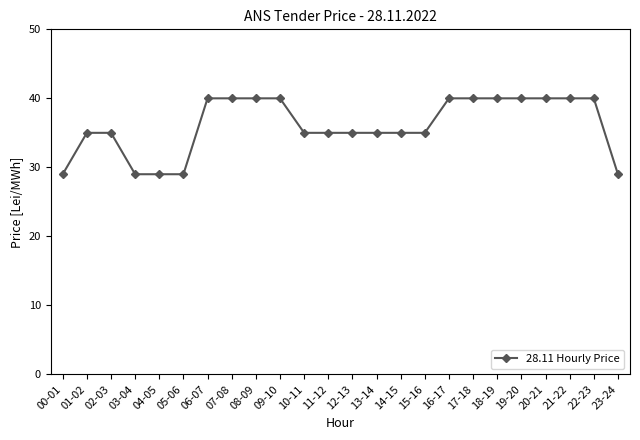

How many lines are shown in the chart?

1